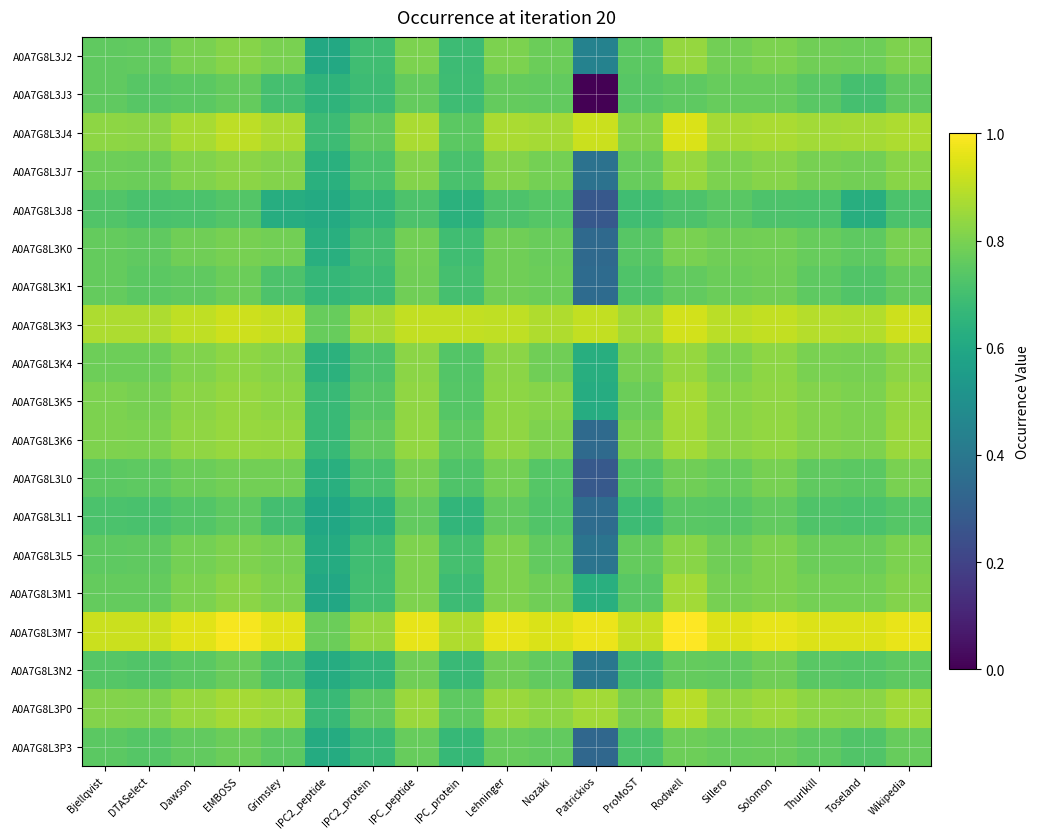

Rank the series by their maximum value, from highest to lowest.

A0A7G8L3M7, A0A7G8L3J4, A0A7G8L3K3, A0A7G8L3P0, A0A7G8L3K5, A0A7G8L3M1, A0A7G8L3K6, A0A7G8L3J7, A0A7G8L3J2, A0A7G8L3K4, A0A7G8L3L5, A0A7G8L3K0, A0A7G8L3L0, A0A7G8L3K1, A0A7G8L3N2, A0A7G8L3P3, A0A7G8L3J3, A0A7G8L3L1, A0A7G8L3J8